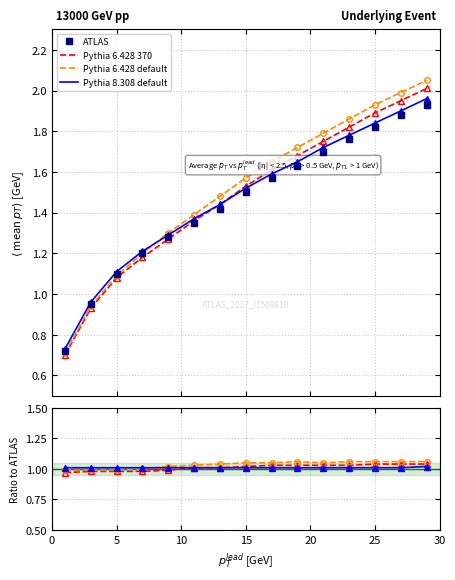

At how many categories does at least one series exceed 1?

15